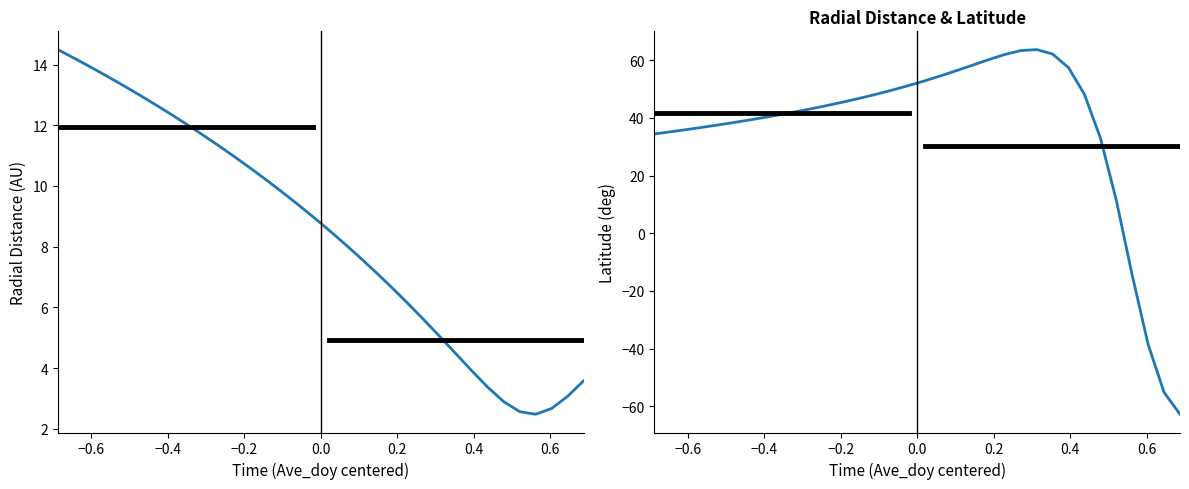

True or false: Latitude has a value of 75.0 at 17.

False